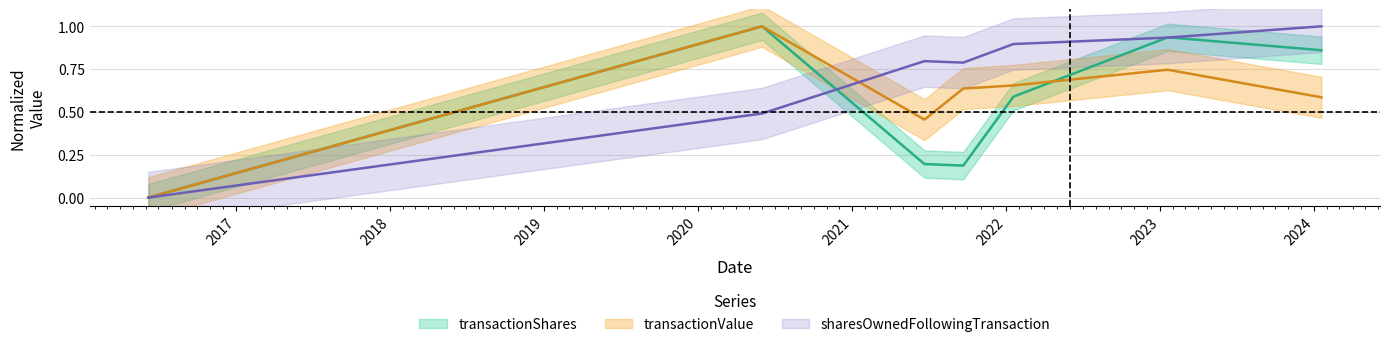

List the series in order of their peak value, highest first.

transactionShares, transactionValue, sharesOwnedFollowingTransaction